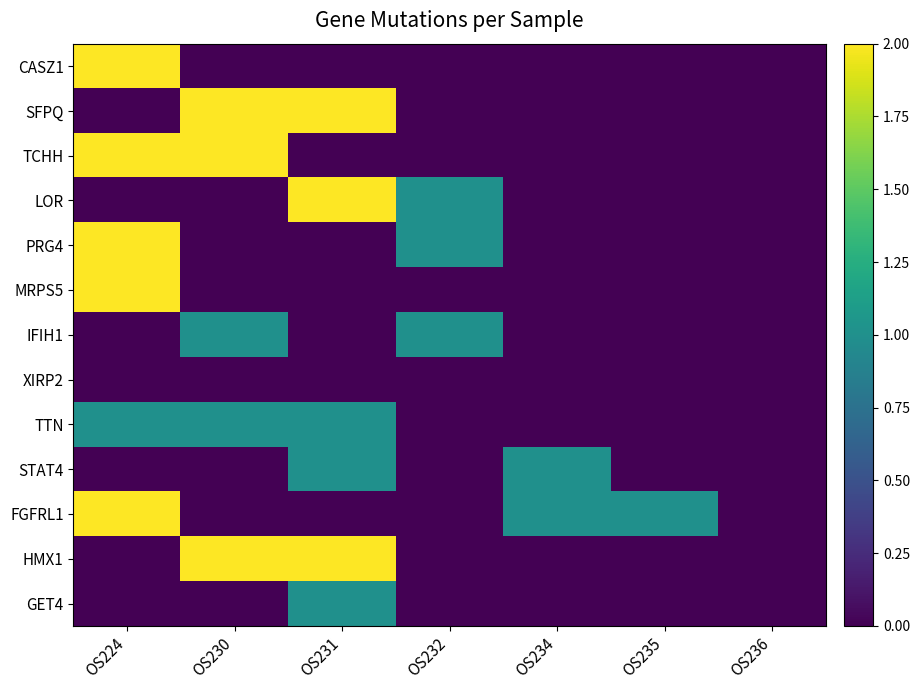

Rank the series by their maximum value, from lowest to highest.

XIRP2, IFIH1, TTN, STAT4, GET4, CASZ1, SFPQ, TCHH, LOR, PRG4, MRPS5, FGFRL1, HMX1